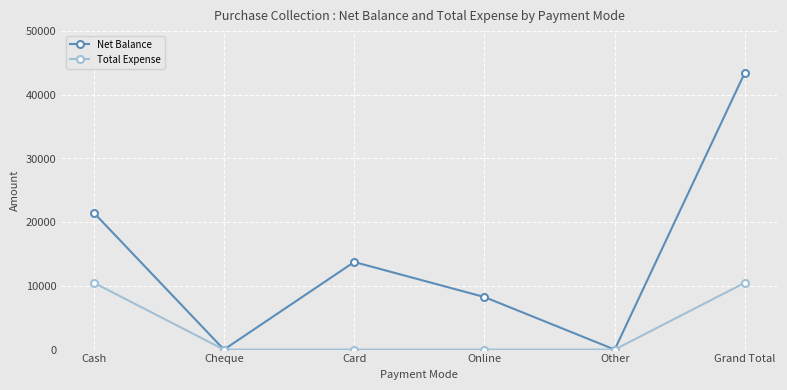

How many Total Expense values are between 0 and 10500?

6